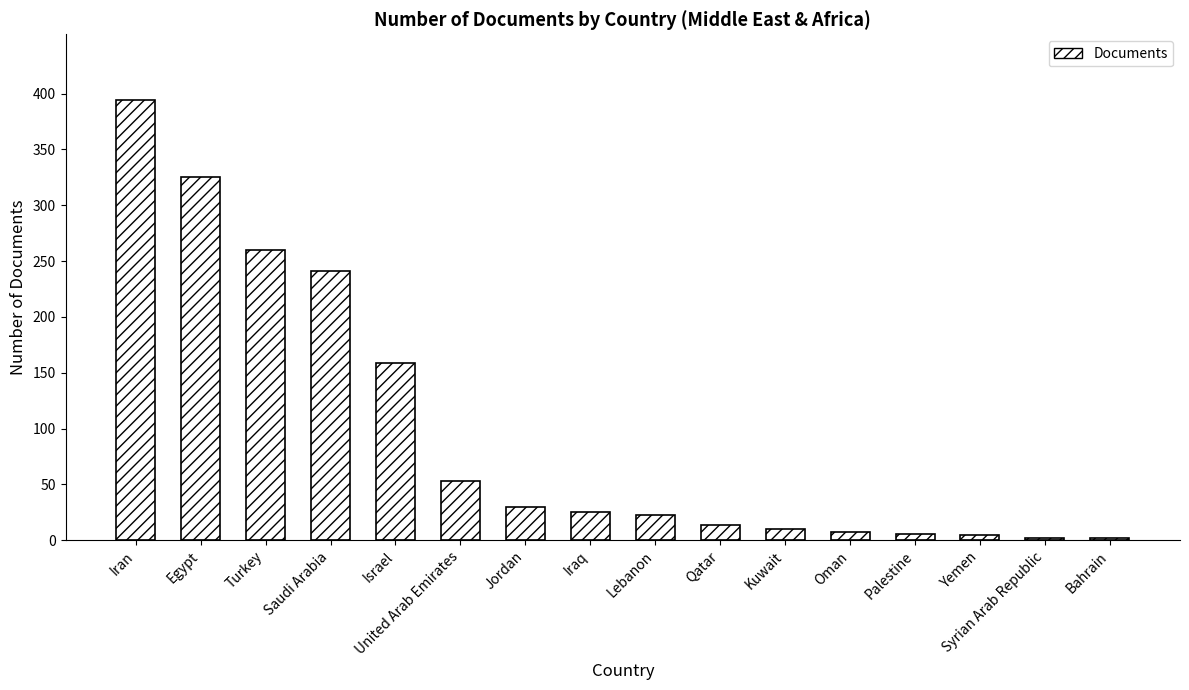

What is the label of the 1st bar from the left?

Iran